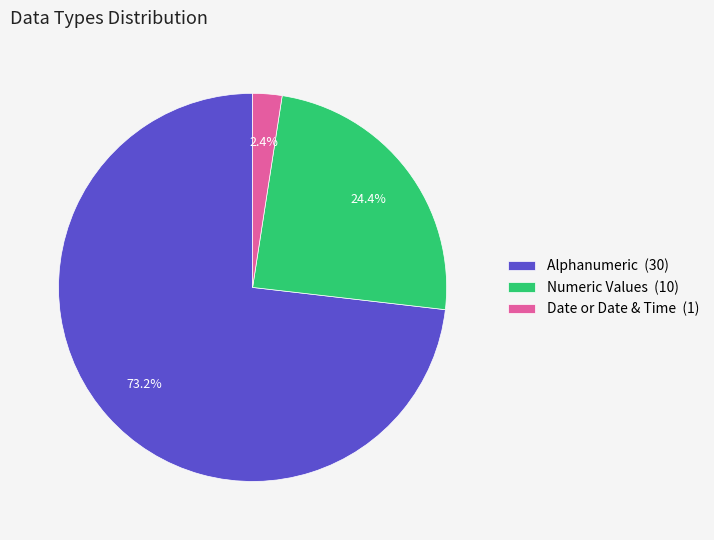

Between Date or Date & Time (1) and Numeric Values (10), which is larger?

Numeric Values (10)